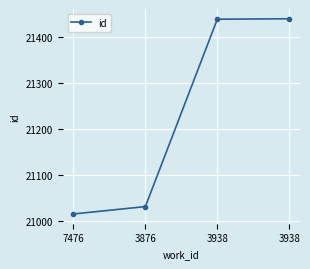

How many distinct data groups are displayed?

1